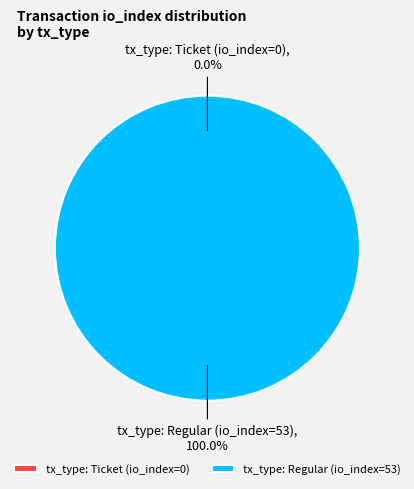

Which slice represents more than half of the pie?

tx_type: Regular (io_index=53)